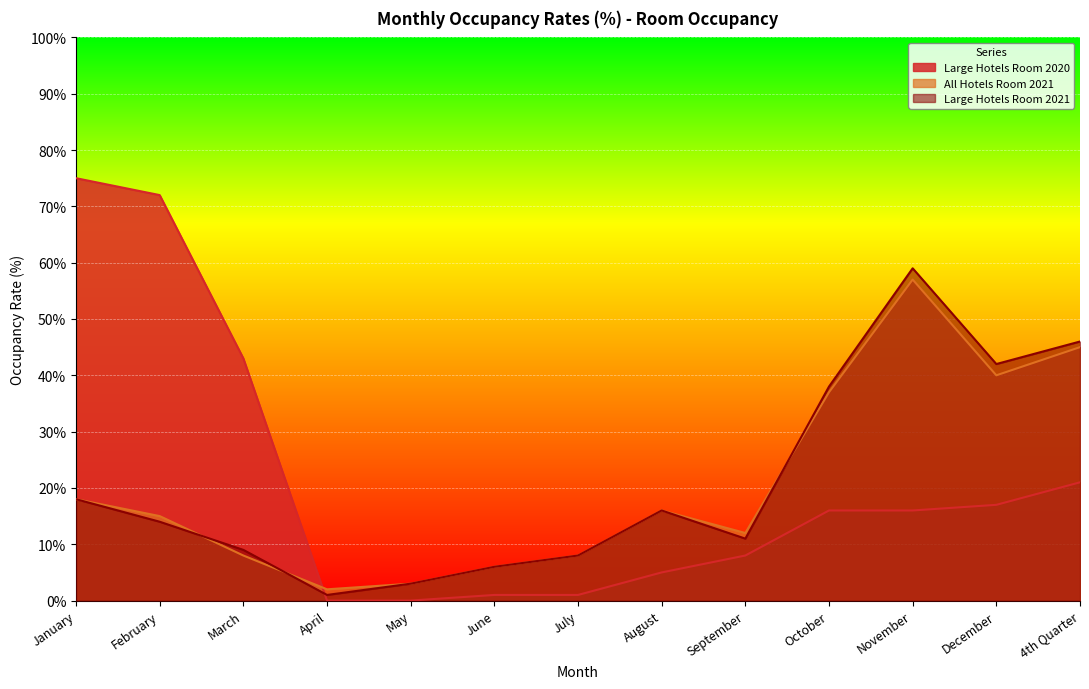

How many interior local valleys does the Large Hotels Room 2021 series have?

3